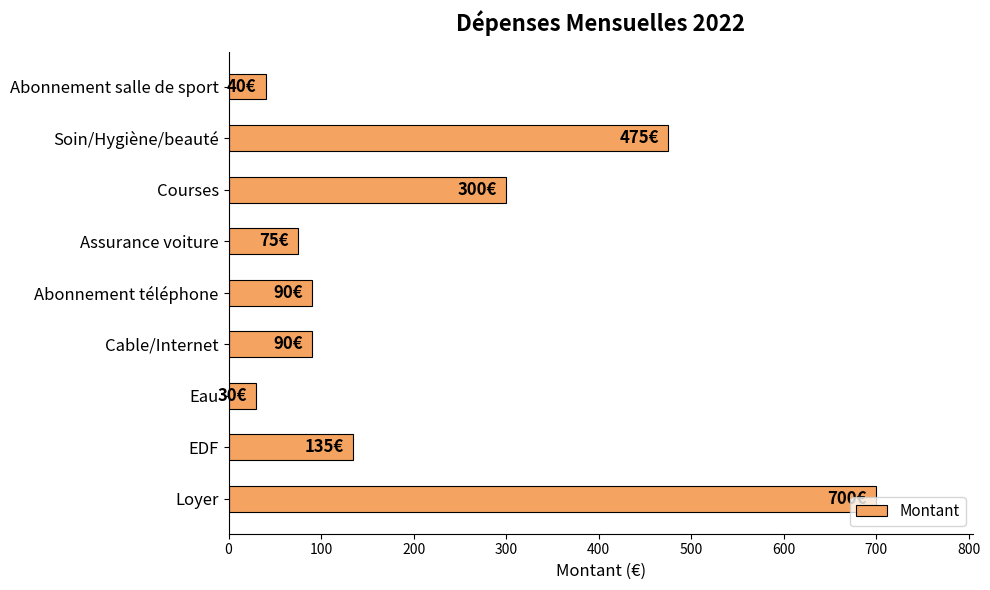

What is the difference between the maximum and minimum values?

670